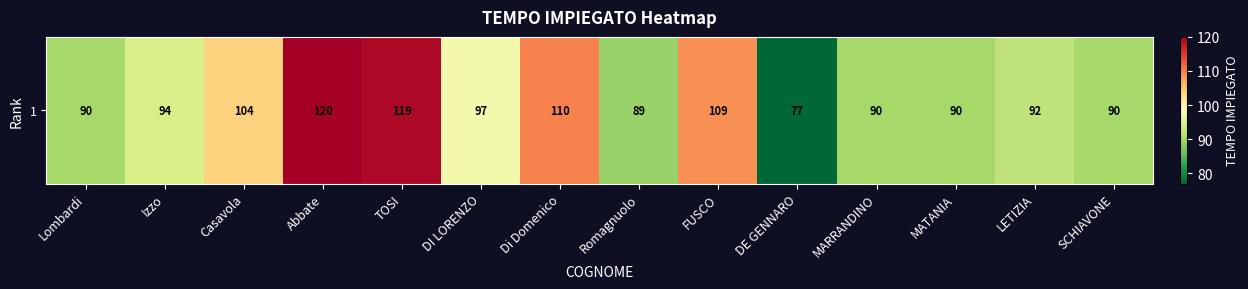

How many data points does each series have?

14